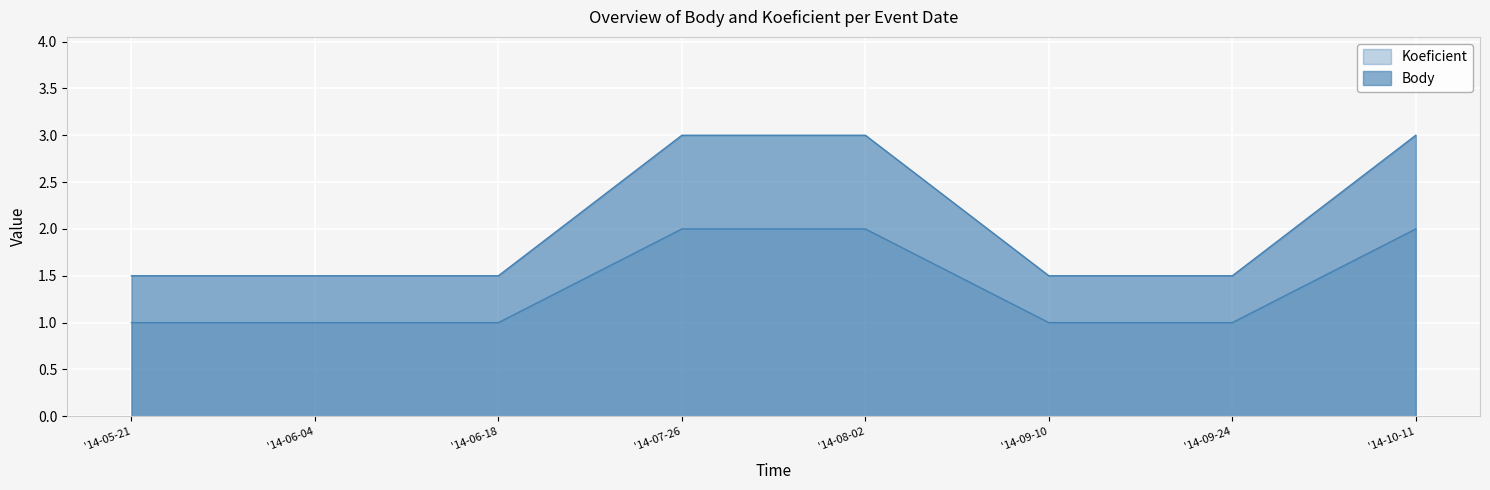

The Koeficient series shows 1.0 at '14-09-24. True or false?

True